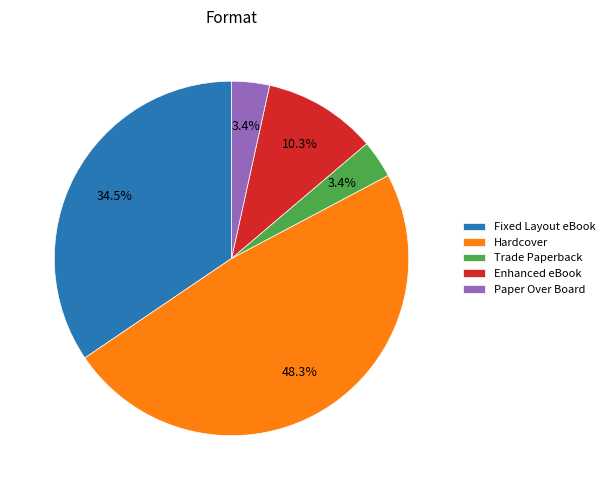

Does Enhanced eBook represent more than half of the total?

No